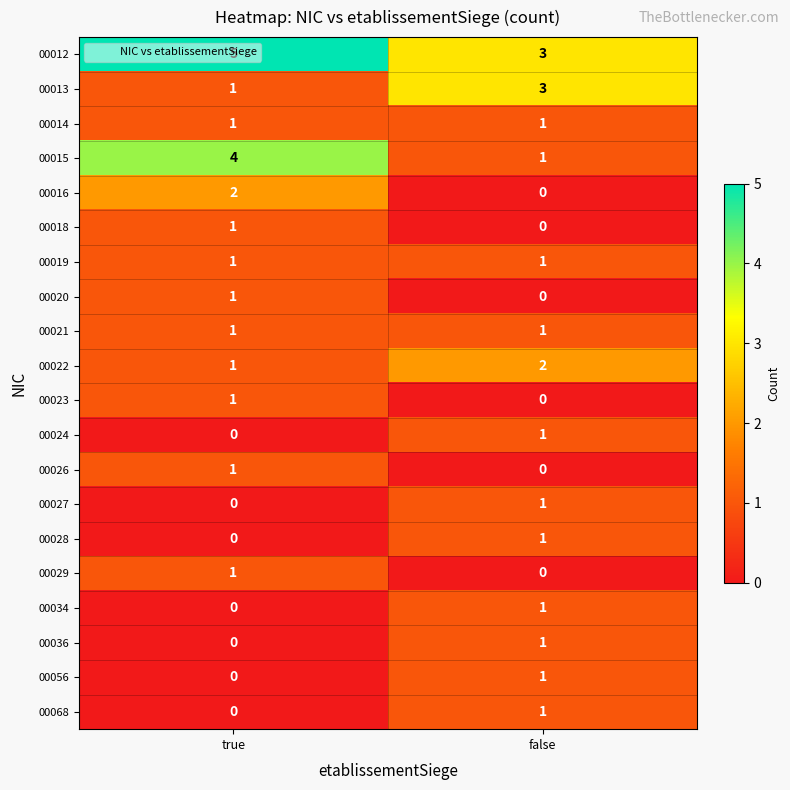

Where is 00026 nearest to the value 0?

false